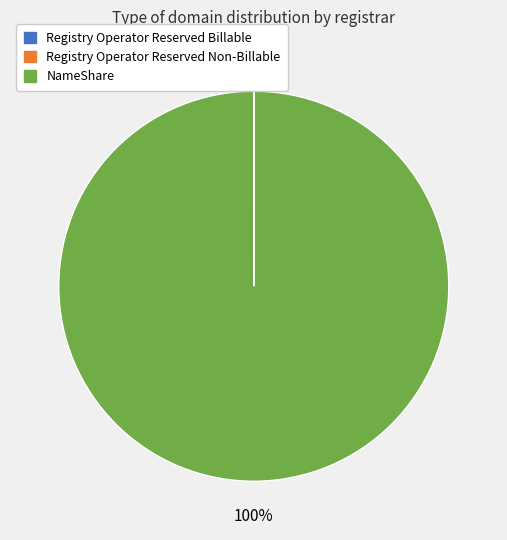

Is there a majority slice in this chart?

Yes